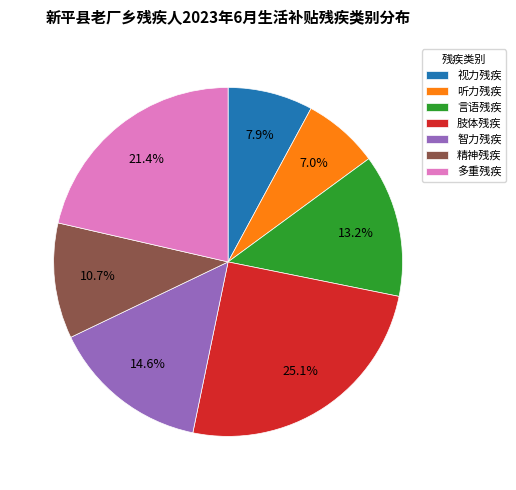

Count the number of slices in the pie.

7